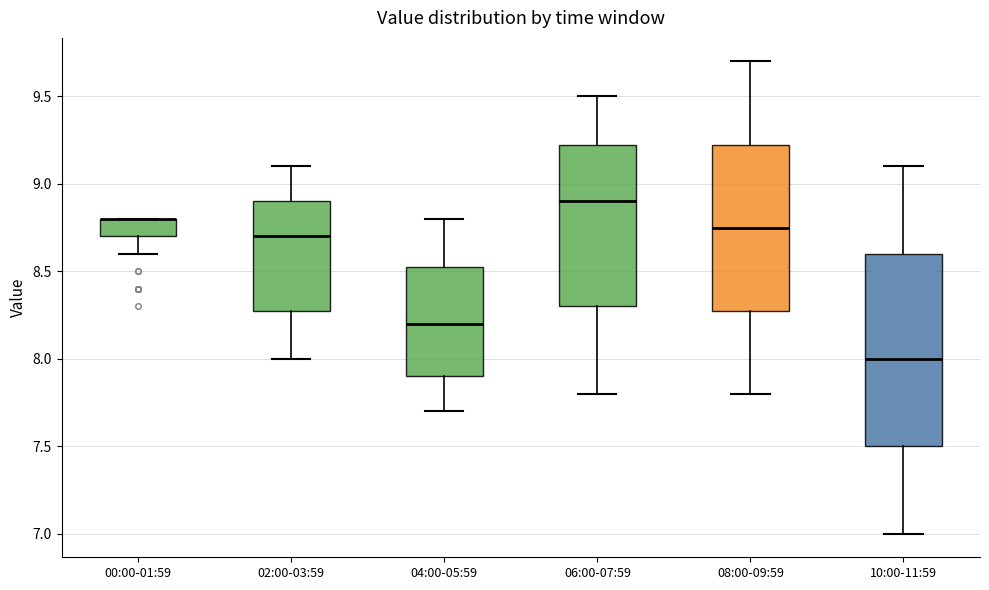

Reading left to right, transcribe this box plot: for each box, give where its median line is, the range the box spans, and where its two whiskers end, as read against the y-axis. The values are not printed on the chart, so give them approximately, as read against the axis.

00:00-01:59: median 8.80 (drawn on the box's upper edge), box 8.70 to 8.80, whiskers 8.60 to 8.80
02:00-03:59: median 8.70, box 8.30 to 8.90, whiskers 8.00 to 9.10
04:00-05:59: median 8.20, box 7.90 to 8.55, whiskers 7.70 to 8.80
06:00-07:59: median 8.90, box 8.30 to 9.25, whiskers 7.80 to 9.50
08:00-09:59: median 8.75, box 8.30 to 9.25, whiskers 7.80 to 9.70
10:00-11:59: median 8.00, box 7.50 to 8.60, whiskers 7.00 to 9.10